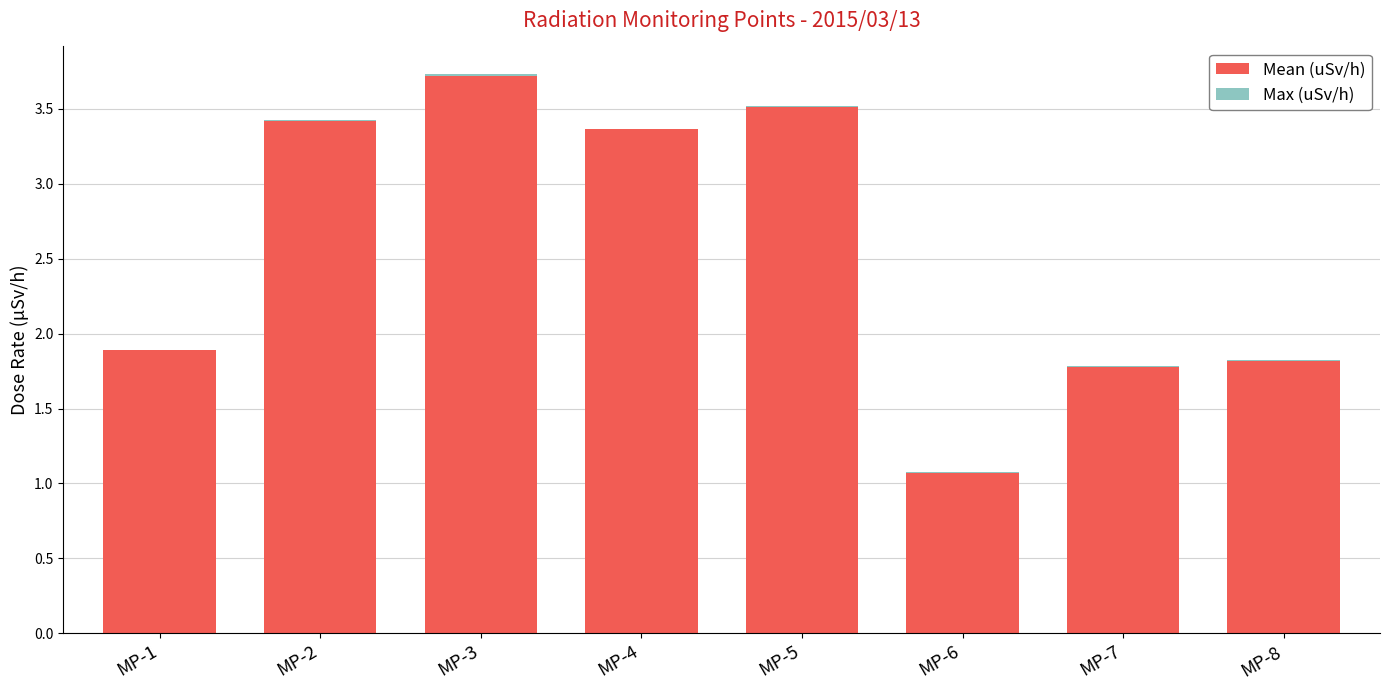

At which label is Mean (uSv/h) closest to 2?

MP-1